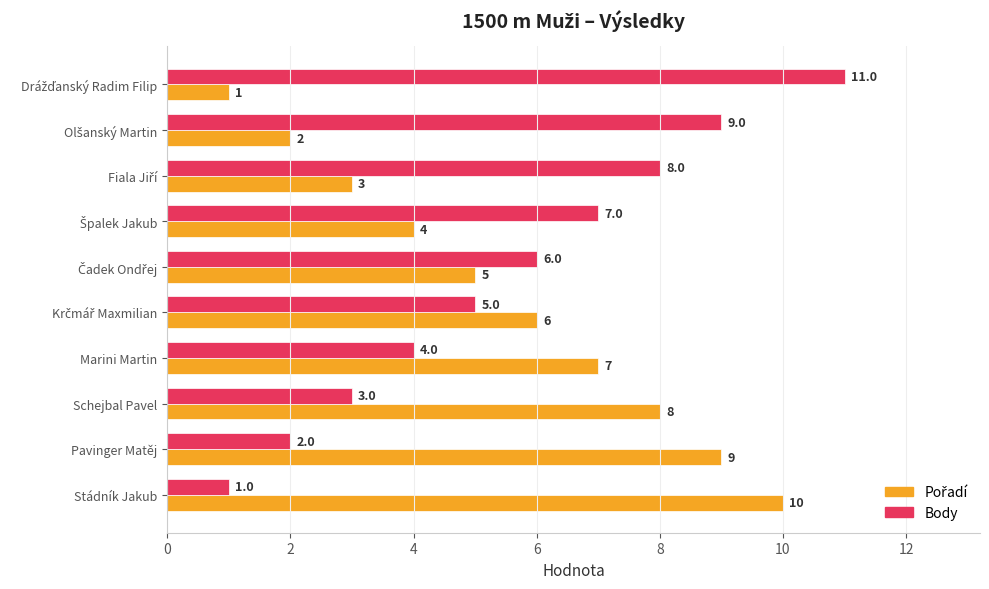

Which series has the largest range (max minus min)?

Body